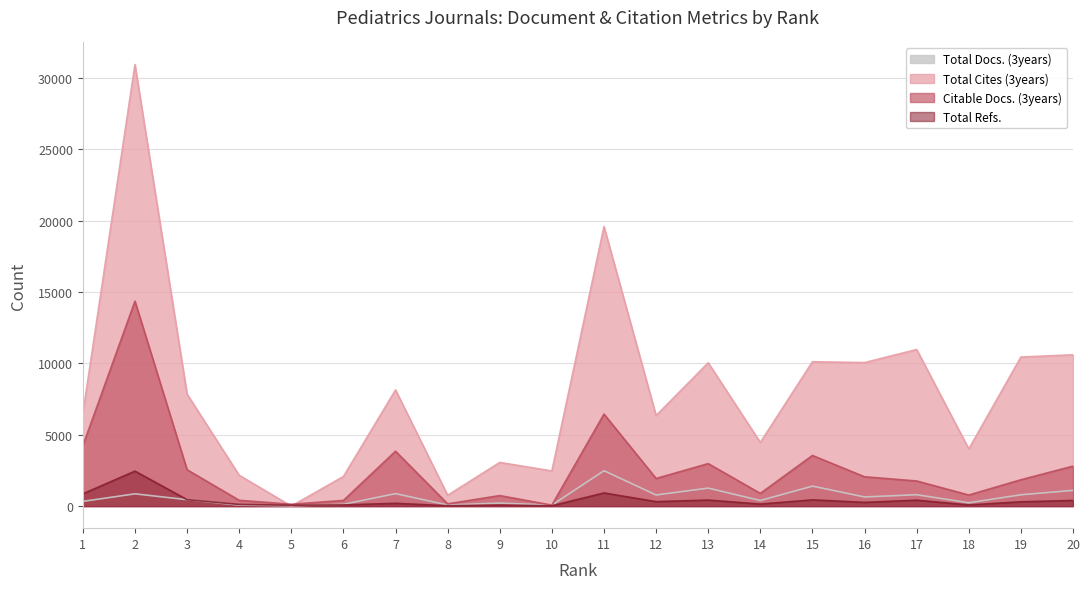

Reading left to right, what are all the values shown in this chart?

Total Docs. (3years): 1=330	2=858	3=450	4=67	5=19	6=122	7=874	8=76	9=213	10=67	11=2479	12=778	13=1260	14=391	15=1399	16=640	17=797	18=233	19=792	20=1100
Total Cites (3years): 1=6478	2=30933	3=7847	4=2158	5=0	6=2074	7=8139	8=759	9=3060	10=2462	11=19583	12=6344	13=10040	14=4460	15=10114	16=10053	17=10969	18=4004	19=10442	20=10599
Citable Docs. (3years): 1=4229	2=14357	3=2549	4=406	5=128	6=396	7=3844	8=155	9=737	10=66	11=6446	12=1934	13=2976	14=889	15=3547	16=2053	17=1759	18=775	19=1845	20=2798
Total Refs.: 1=858	2=2449	3=450	4=116	5=61	6=81	7=193	8=24	9=68	10=20	11=920	12=311	13=421	14=140	15=436	16=259	17=413	18=78	19=299	20=394